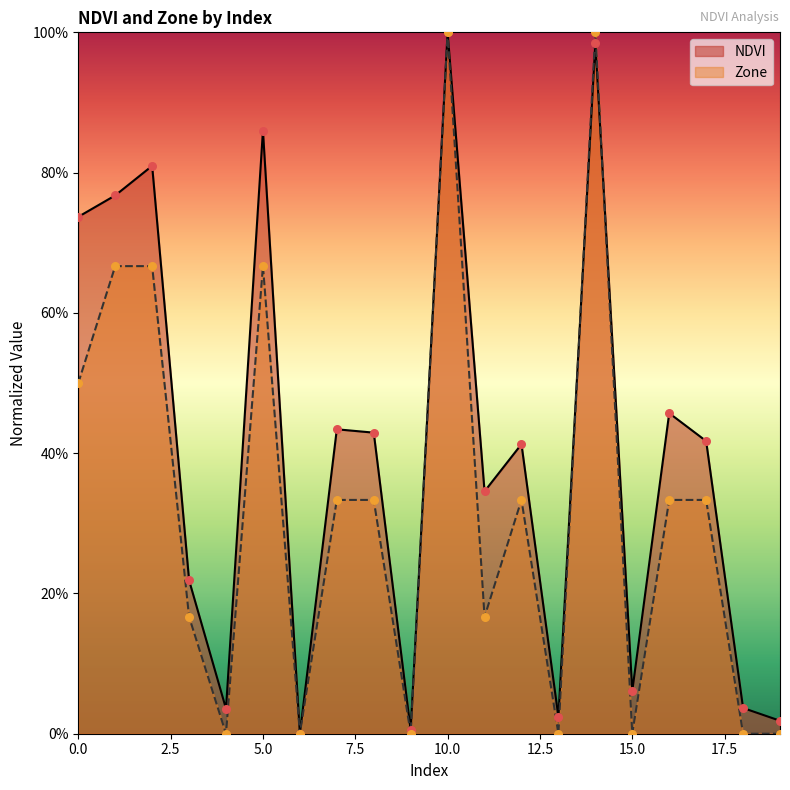

At which category is the sum across all series the highest?

10